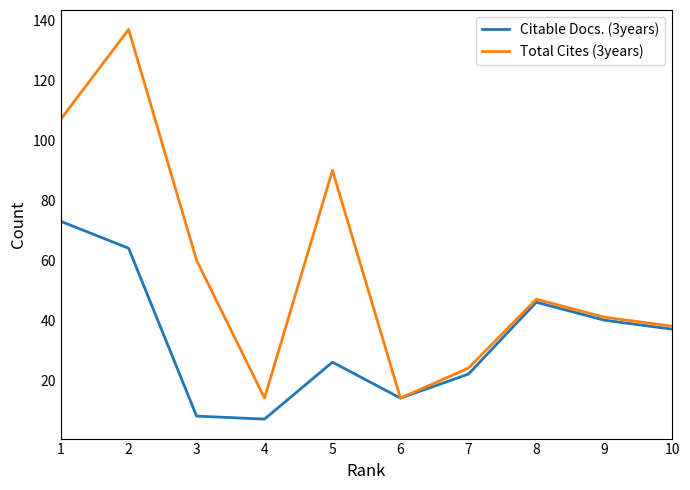

At which label does Total Cites (3years) reach its peak?

2